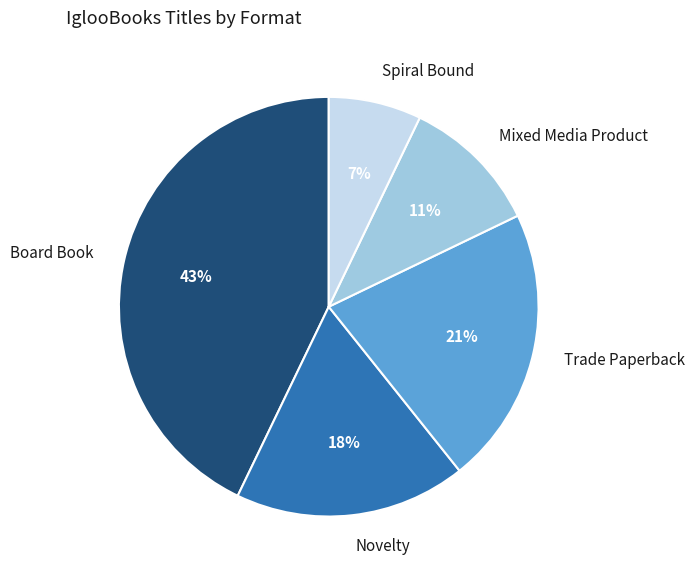

To the nearest percent, what is the average slice percentage?

20%